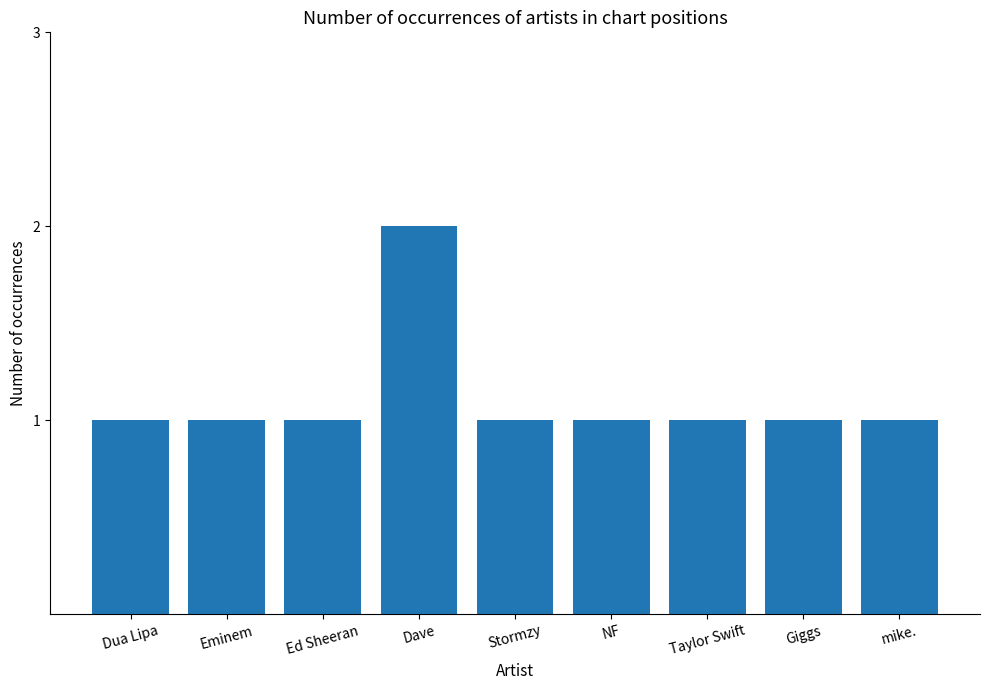

True or false: the data shows 0 at Taylor Swift.

False